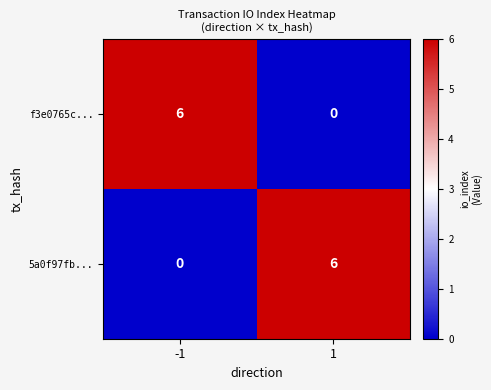

What is the maximum value shown in the chart?

6